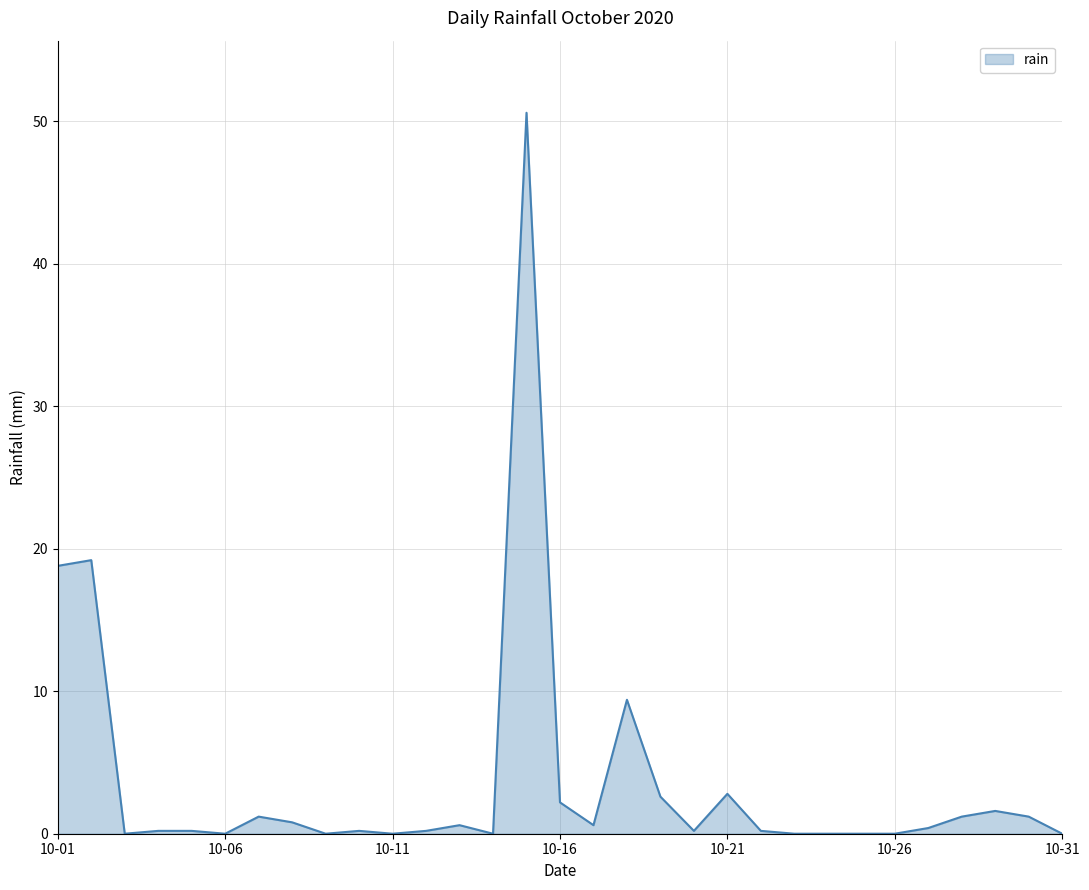

What is the difference between the maximum and minimum values?

50.6